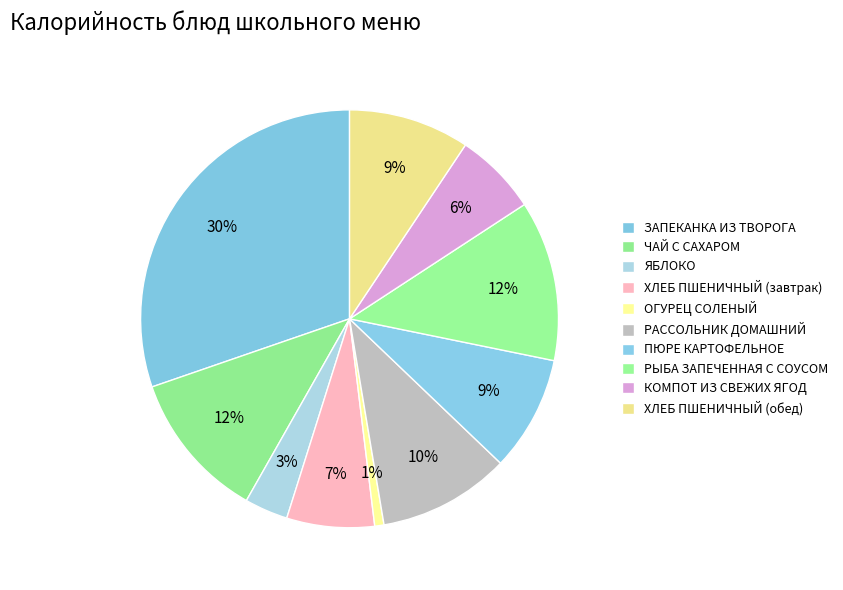

Which slice is the smallest?

ОГУРЕЦ СОЛЕНЫЙ